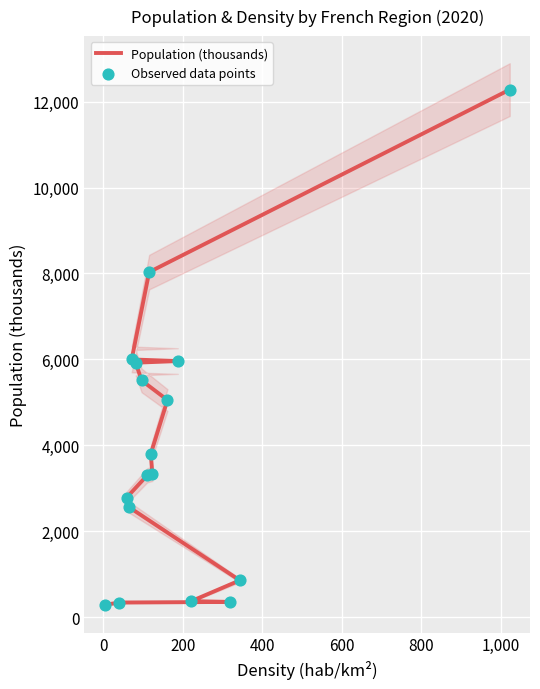

Which series has the largest Y range (max minus min)?

Population (thousands)